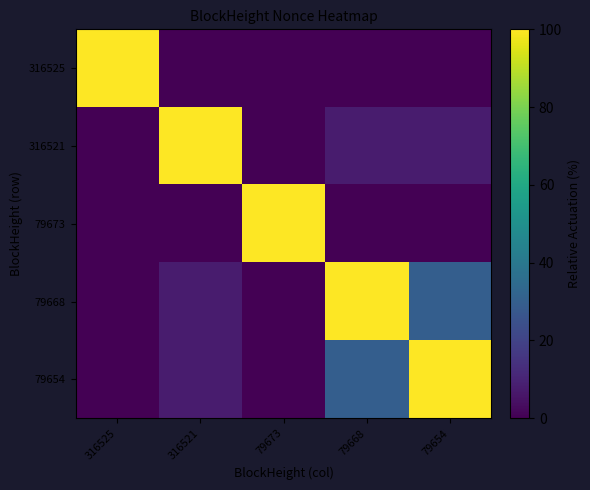

Between 79668 and 316525, which is larger?

316525